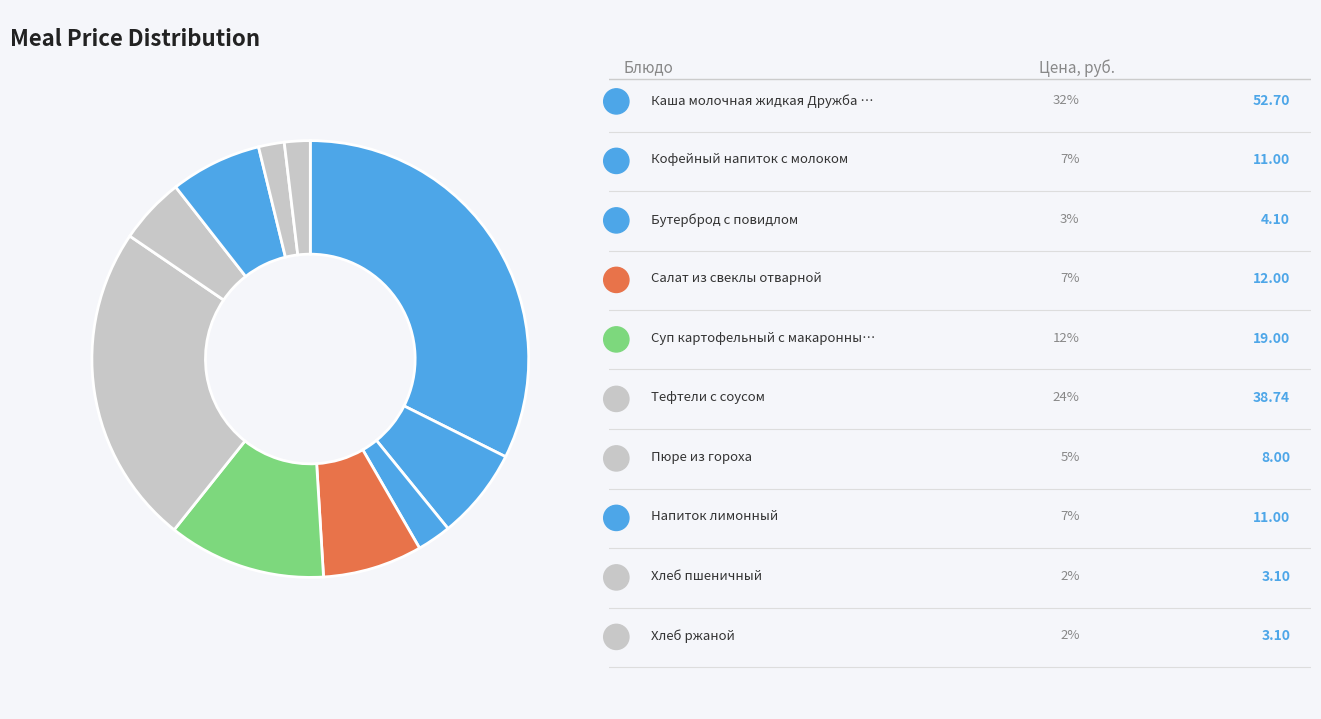

Count the number of slices in the pie.

10